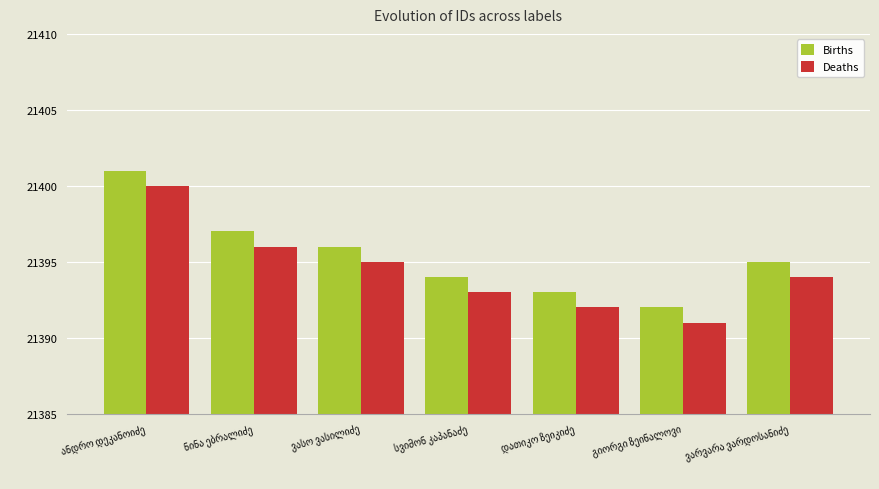

How many bars are there in each group?

2